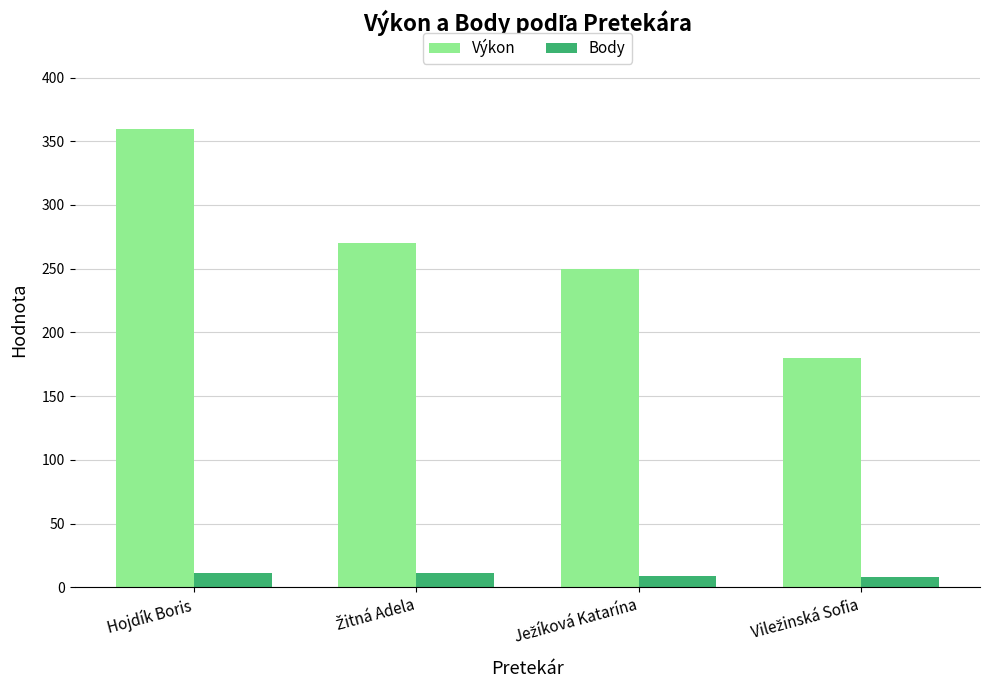

List the series in order of their overall mean, lowest first.

Body, Výkon